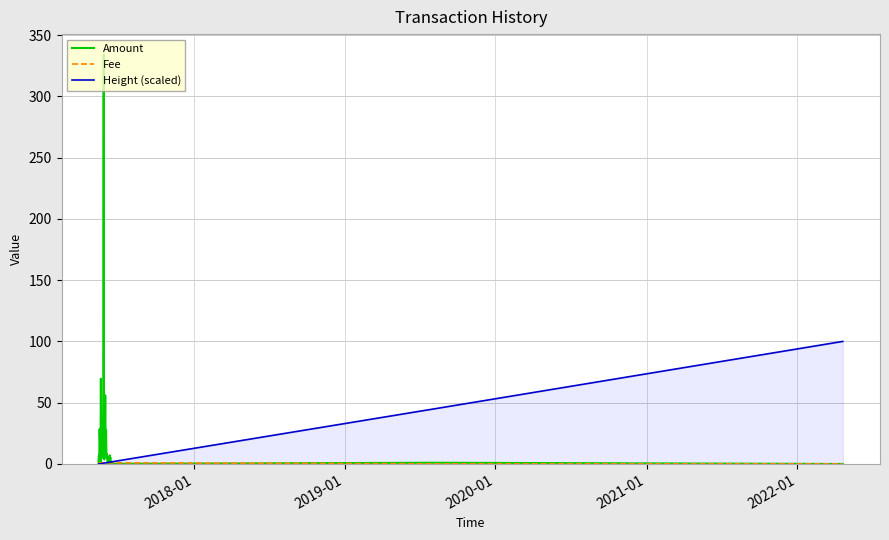

Is this an area chart (filled region under the line)?

No